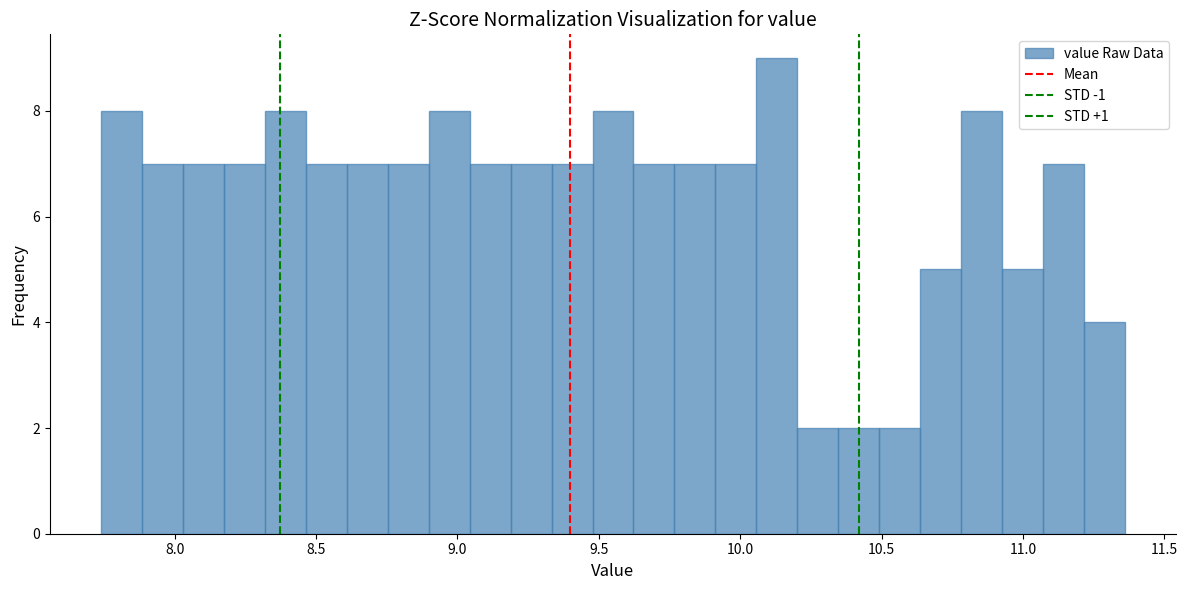

Around what value on the x-axis is the tallest bar? Give the approximate position of its centre, as read against the axis.

10.15